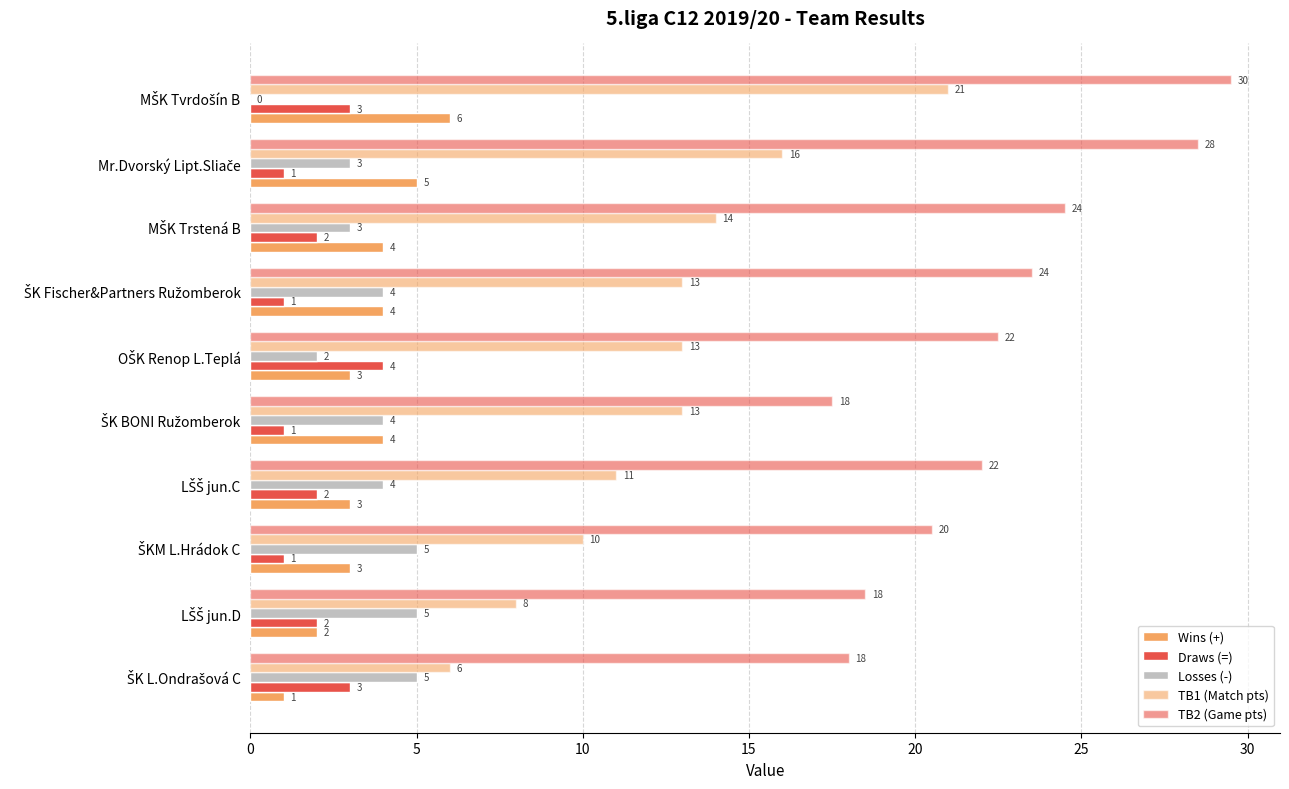

How many data points does each series have?

10